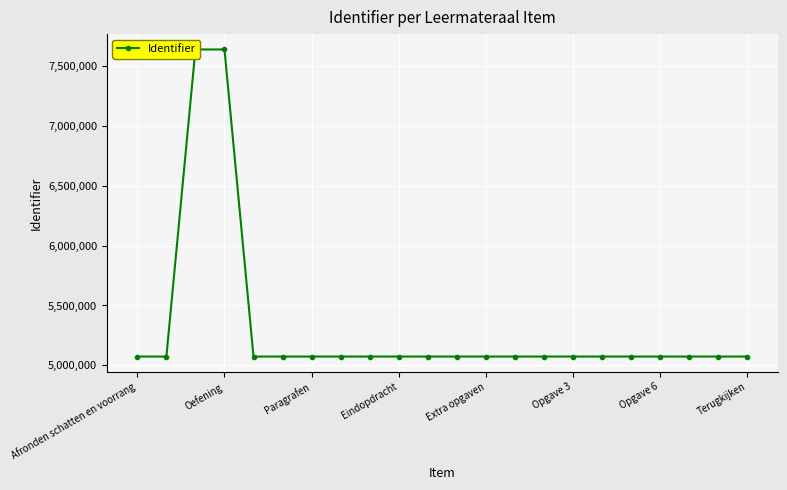

What is the difference between the maximum and minimum values?

2563794